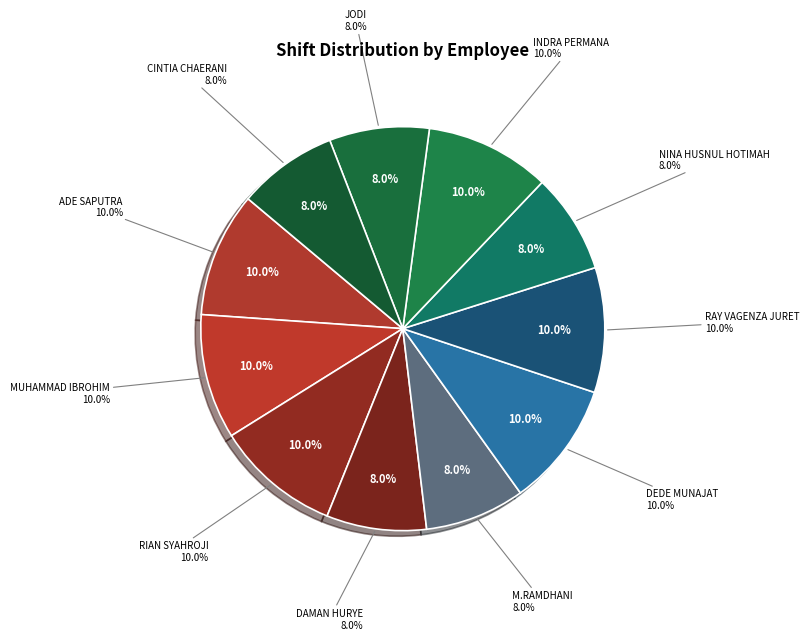

How many segments does this pie chart have?

11